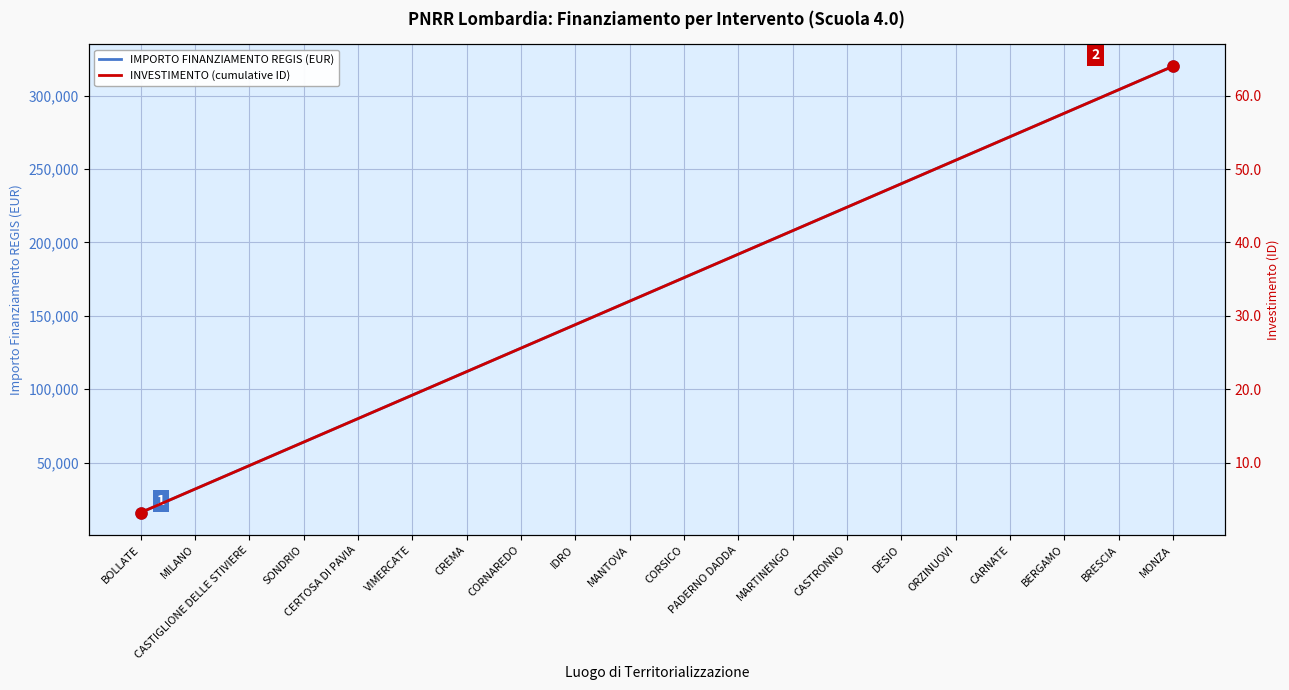

How many lines are shown in the chart?

2